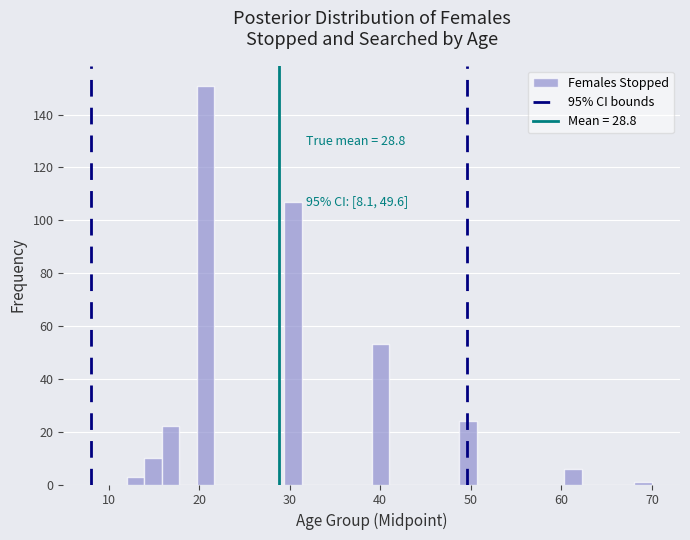

Around what value on the x-axis is the tallest bar? Give the approximate position of its centre, as read against the axis.

21